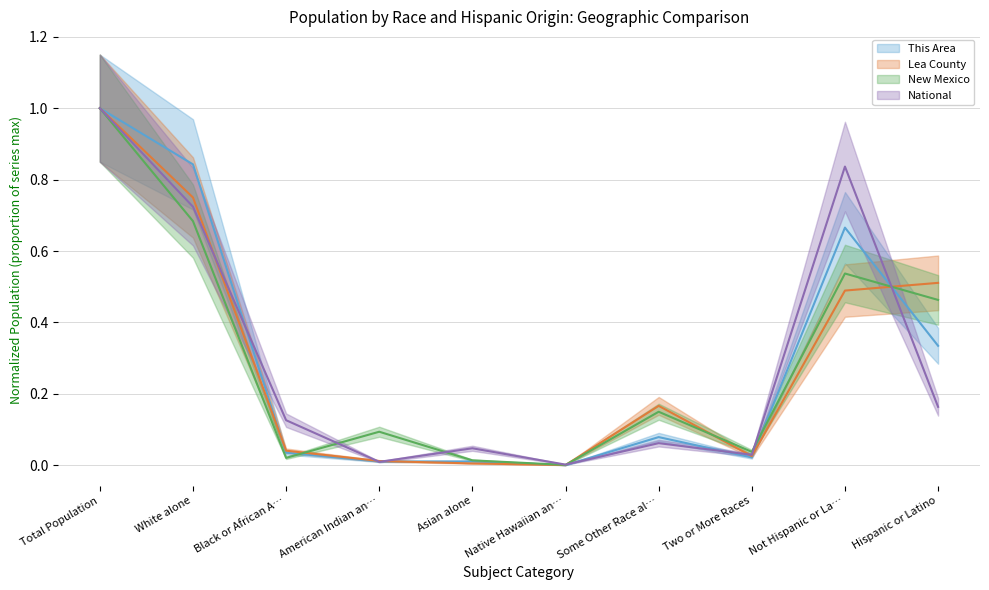

How many times do This Area and New Mexico cross each other?

3